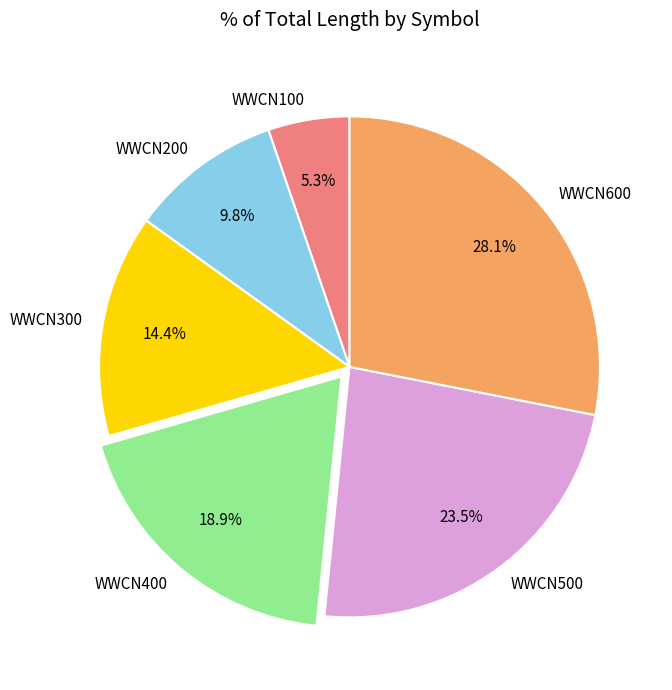

Do WWCN400 and WWCN600 together represent more than half of the pie?

No